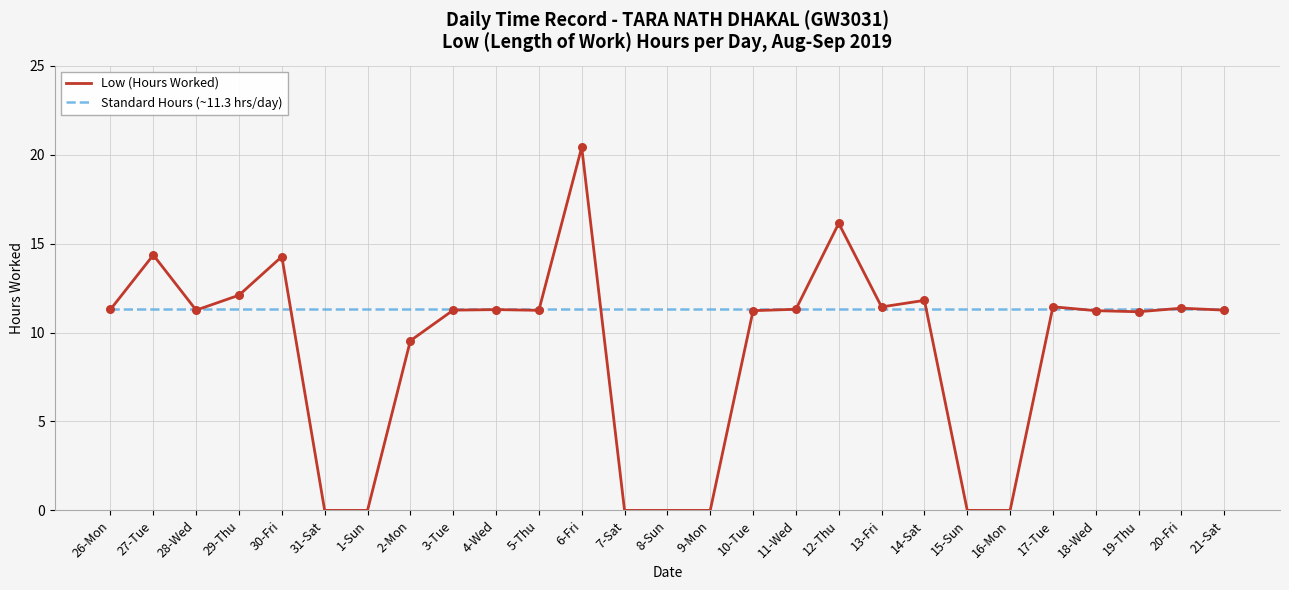

What is the total value across all series at 30-Fri?

25.6